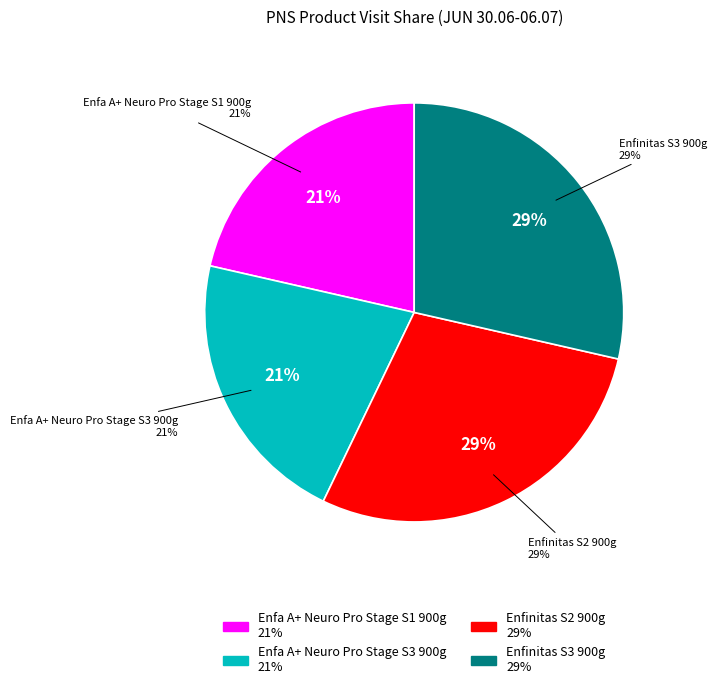

To the nearest percent, what is the combined percentage of Enfa A+ Neuro Pro Stage S3 900g and Enfinitas S2 900g?

50%